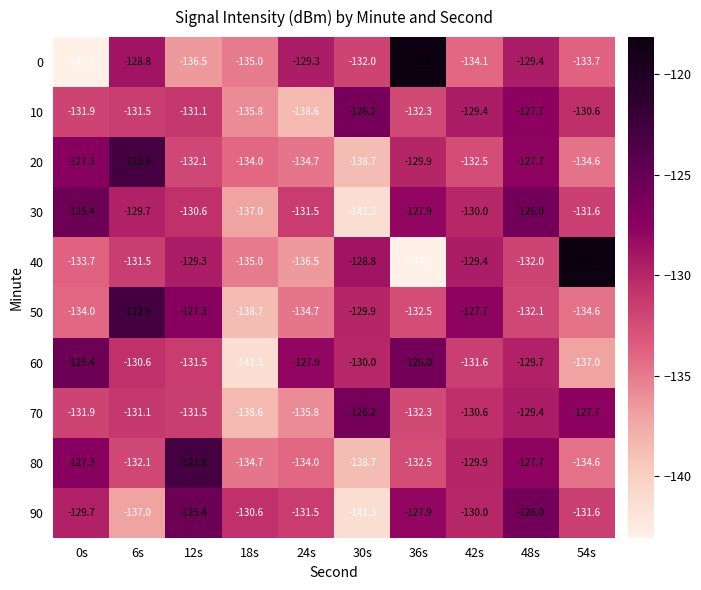

What value does the 90 series have at 0s?

-129.7